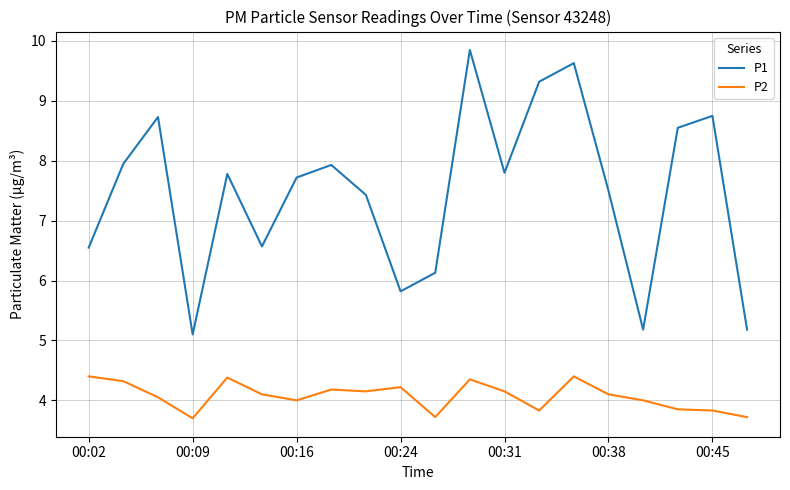

Which series has the largest total across all categories?

P1